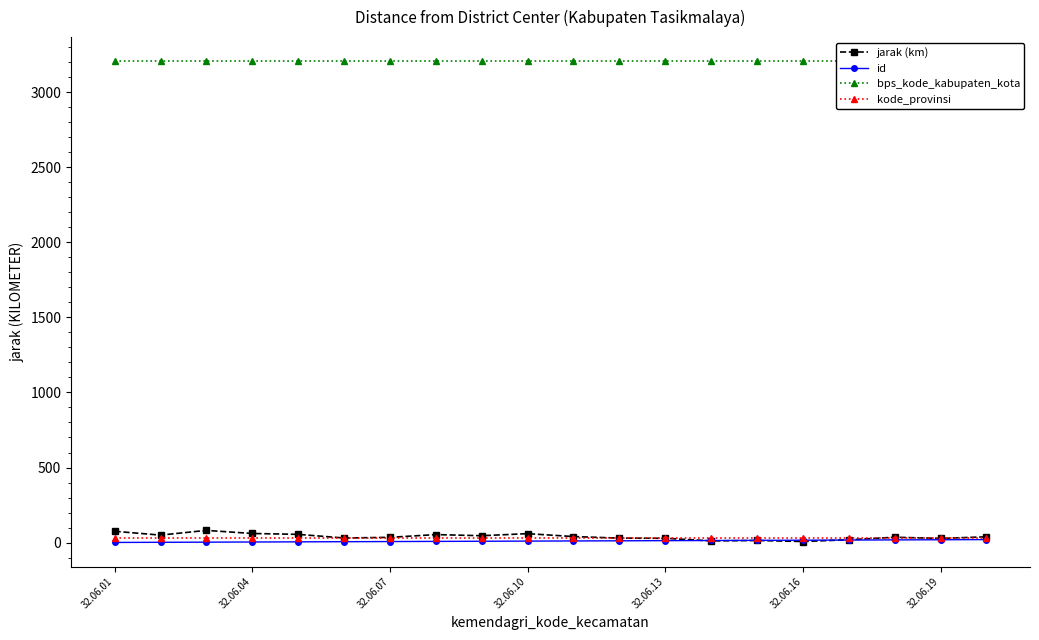

Between 32.06.07 and 17, which series saw the biggest shift?

jarak (km)